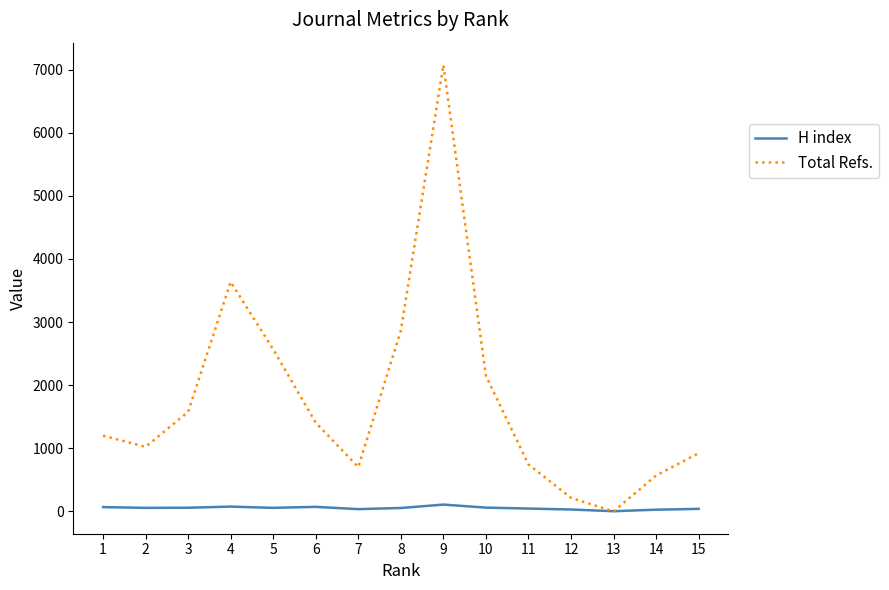

Between 9 and 12, which series saw the biggest shift?

Total Refs.